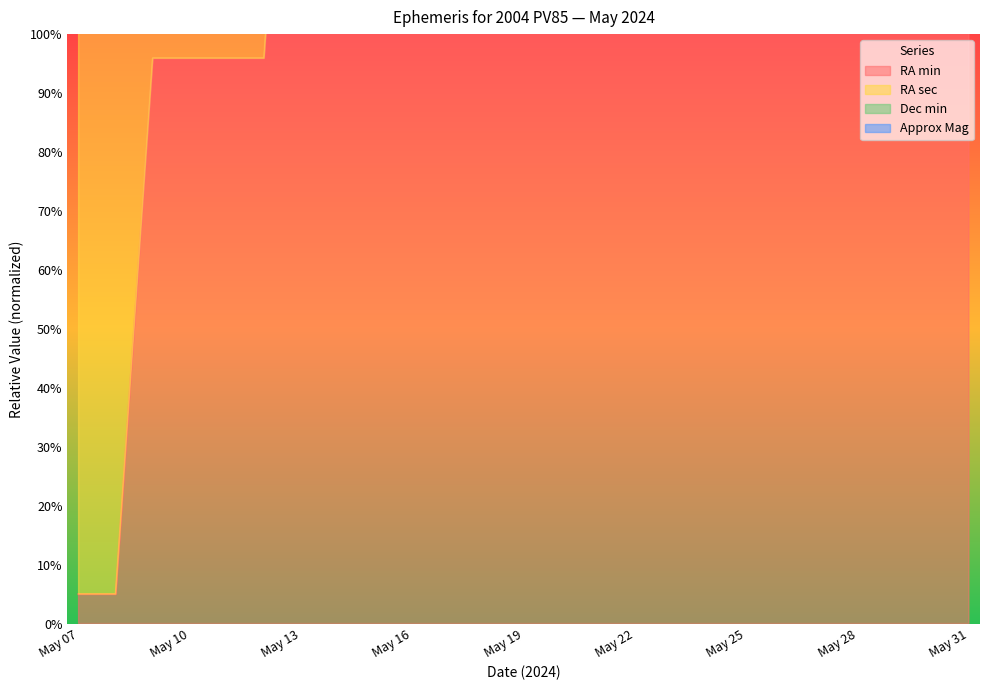

How many data points in RA min are less than 368?

11